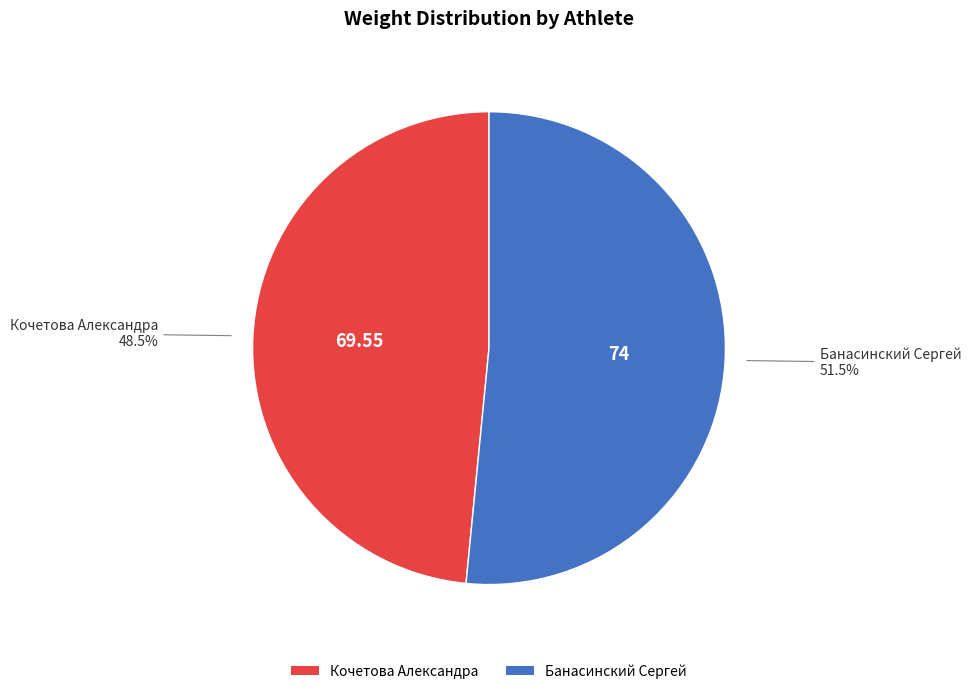

Does Кочетова Александра account for over 50% of the chart?

No